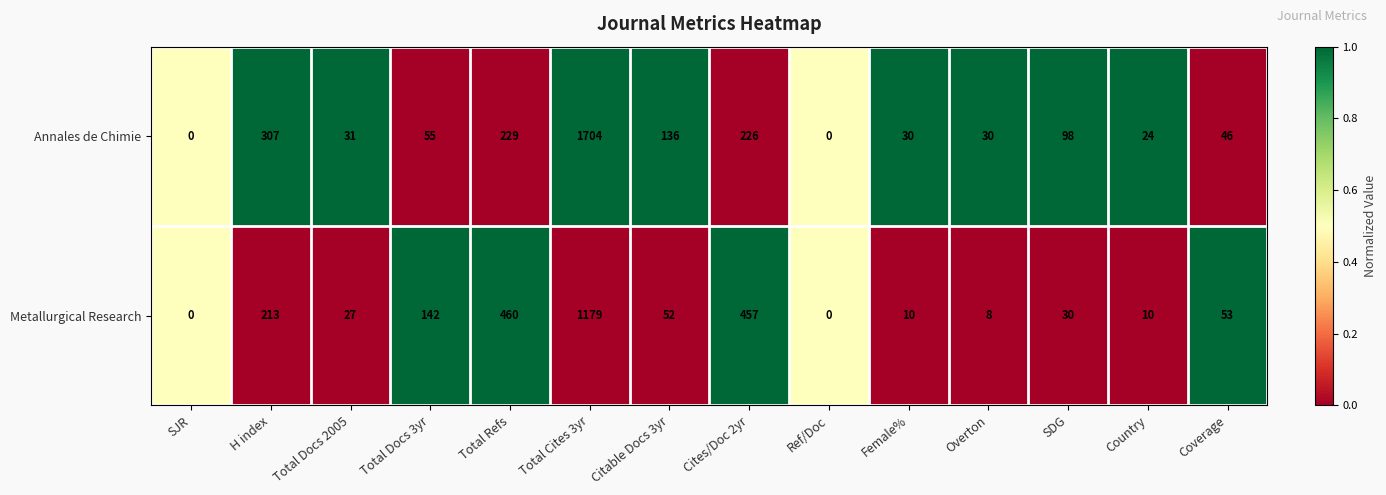

What is the difference between the maximum and minimum values in the Annales de Chimie series?

1704